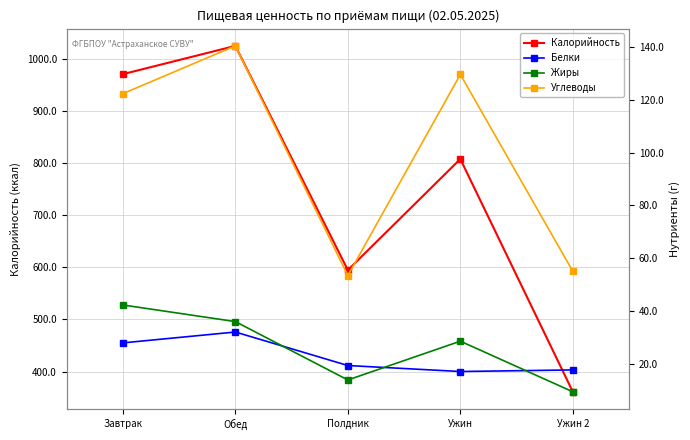

What is the value of the Углеводы point at the 2nd from the left?

140.6